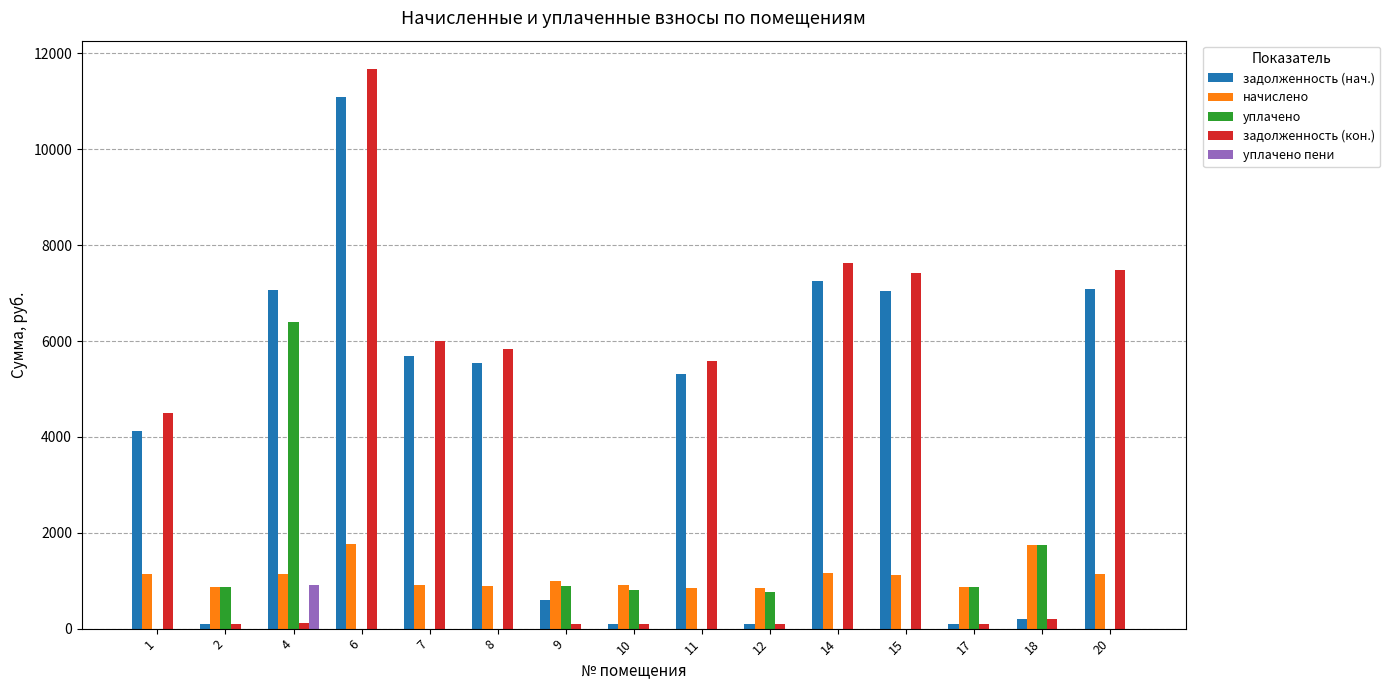

The value of начислено at 10 is 911.1. True or false?

True